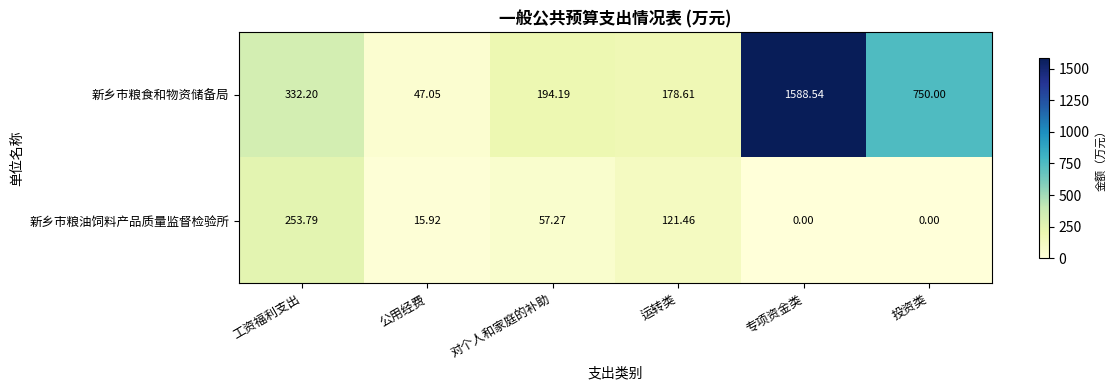

Which label corresponds to the largest value in the chart?

专项资金类